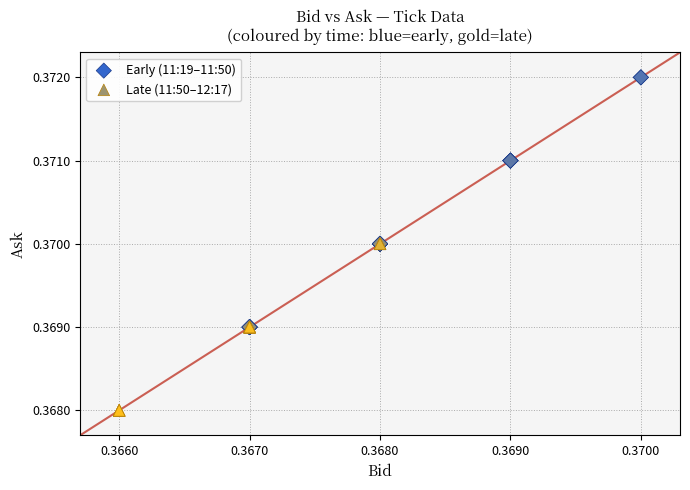

Which series has the largest Y range (max minus min)?

Early (11:19–11:50)